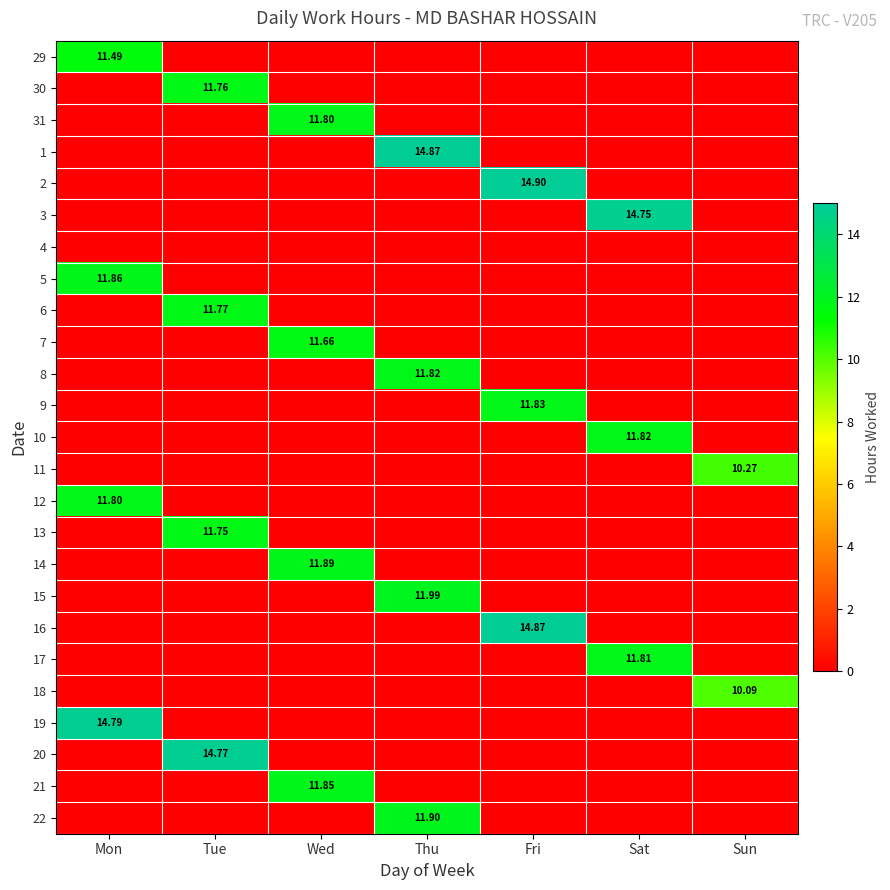

What is the total value across all series at Sun?

20.4